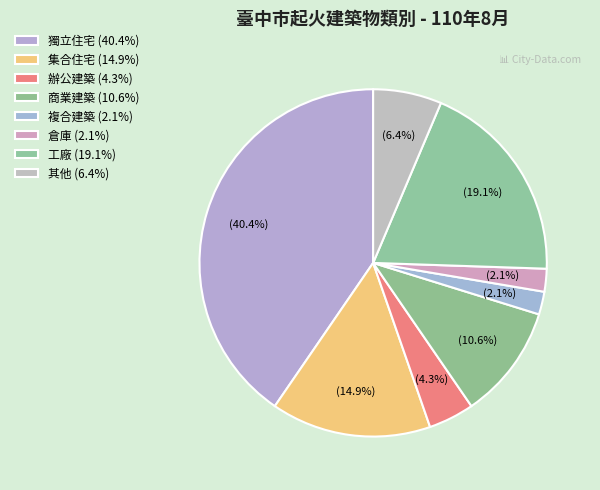

To the nearest percent, what is the difference between the 其他 and 獨立住宅 slice percentages?

34%